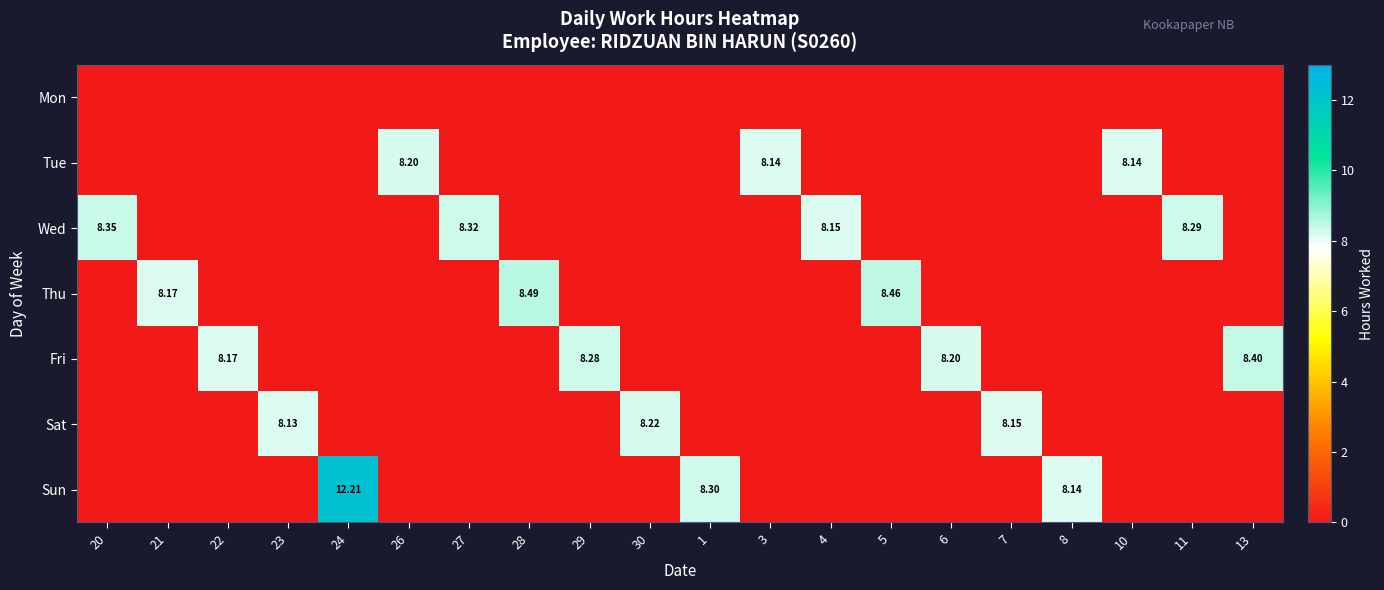

Between 21 and 7, which series saw the biggest shift?

Thu